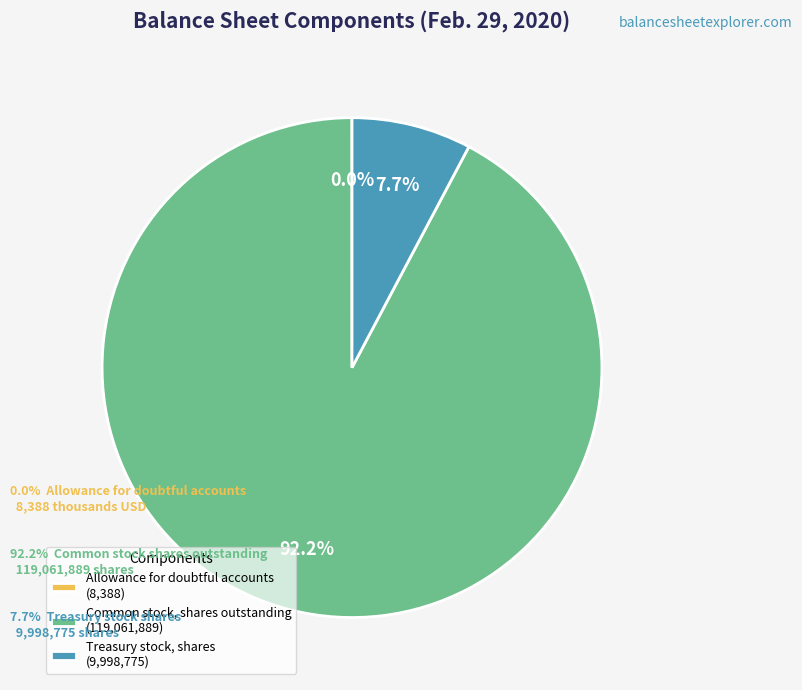

Which has a higher value, Common stock, shares outstanding (119,061,889) or Treasury stock, shares (9,998,775)?

Common stock, shares outstanding (119,061,889)